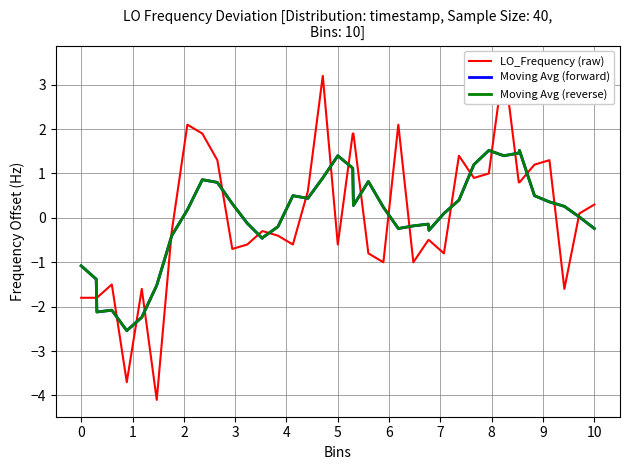

How many data points does each series have?

40